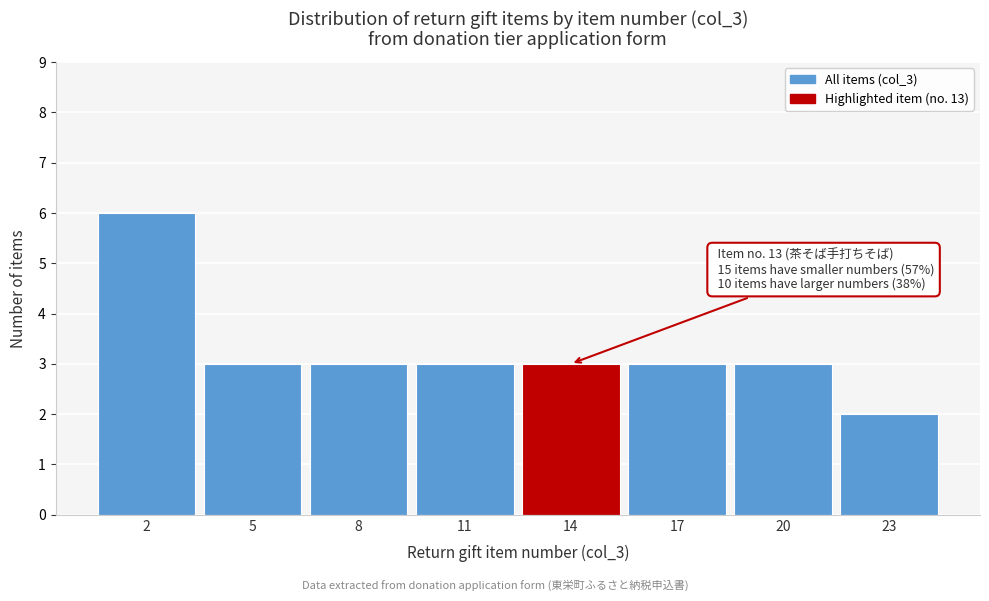

Over which range of the x-axis is the bar tallest?

0.5 to 3.5